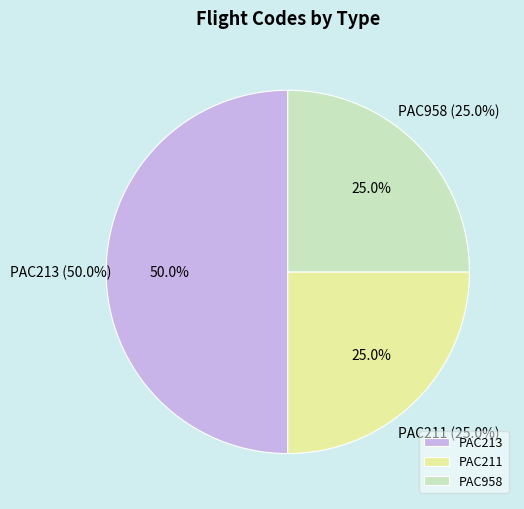

Approximately how many times larger is the value at PAC211 compared to PAC213?

0.5